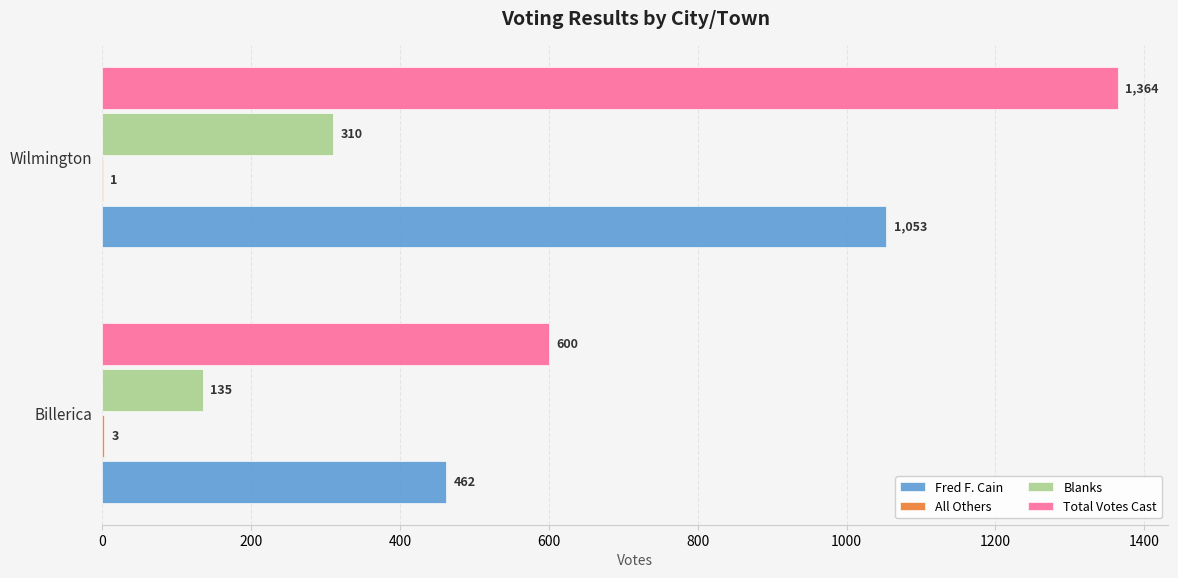

Where is Blanks nearest to the value 222?

Billerica